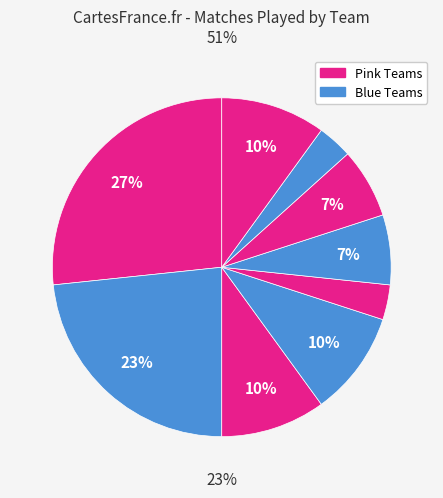

Count the number of slices in the pie.

9